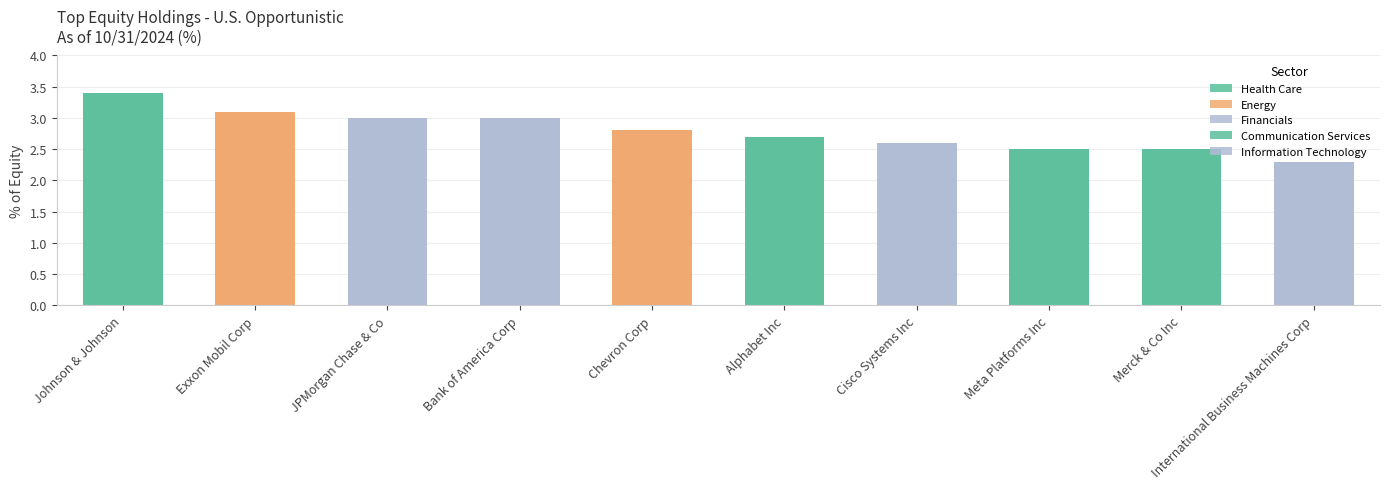

Reading right to left, list all the values displayed in this chart.

International Business Machines Corp=2.3	Merck & Co Inc=2.5	Meta Platforms Inc=2.5	Cisco Systems Inc=2.6	Alphabet Inc=2.7	Chevron Corp=2.8	Bank of America Corp=3.0	JPMorgan Chase & Co=3.0	Exxon Mobil Corp=3.1	Johnson & Johnson=3.4